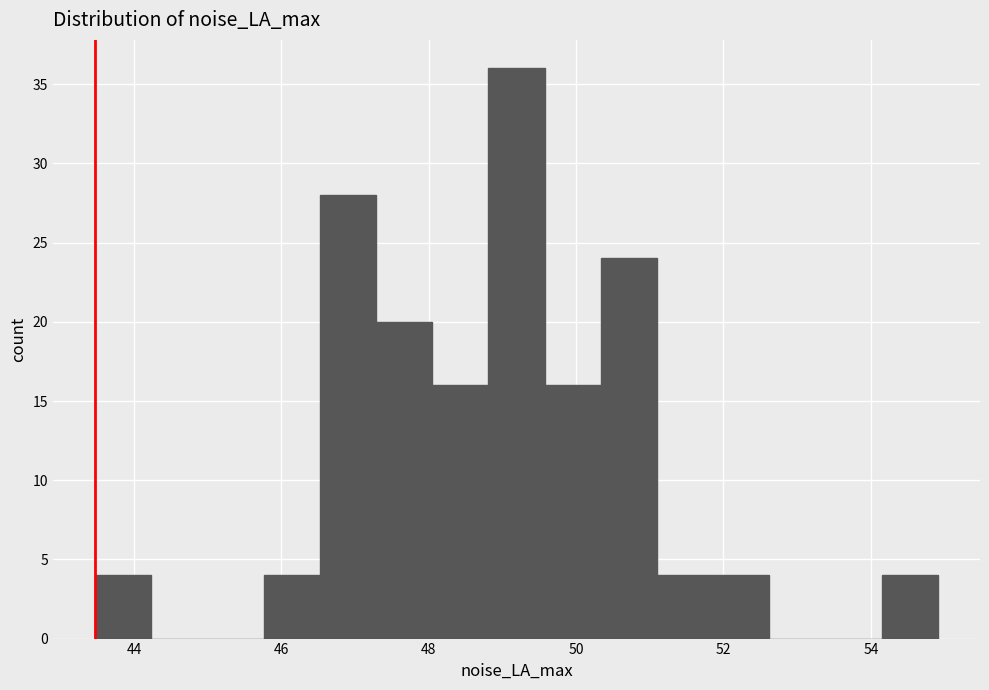

Read against the x-axis, roughly where is the centre of the tallest bar?

49.2